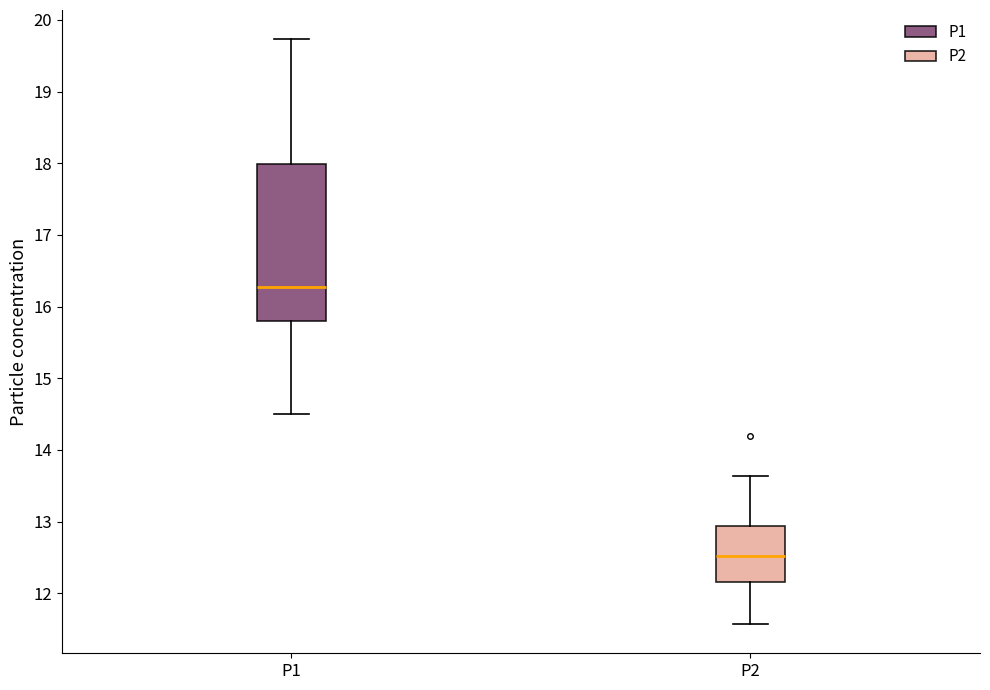

Where does the upper whisker of the box for P1 end on the y-axis? The values are not printed on the chart, so give them approximately, as read against the axis.

19.7